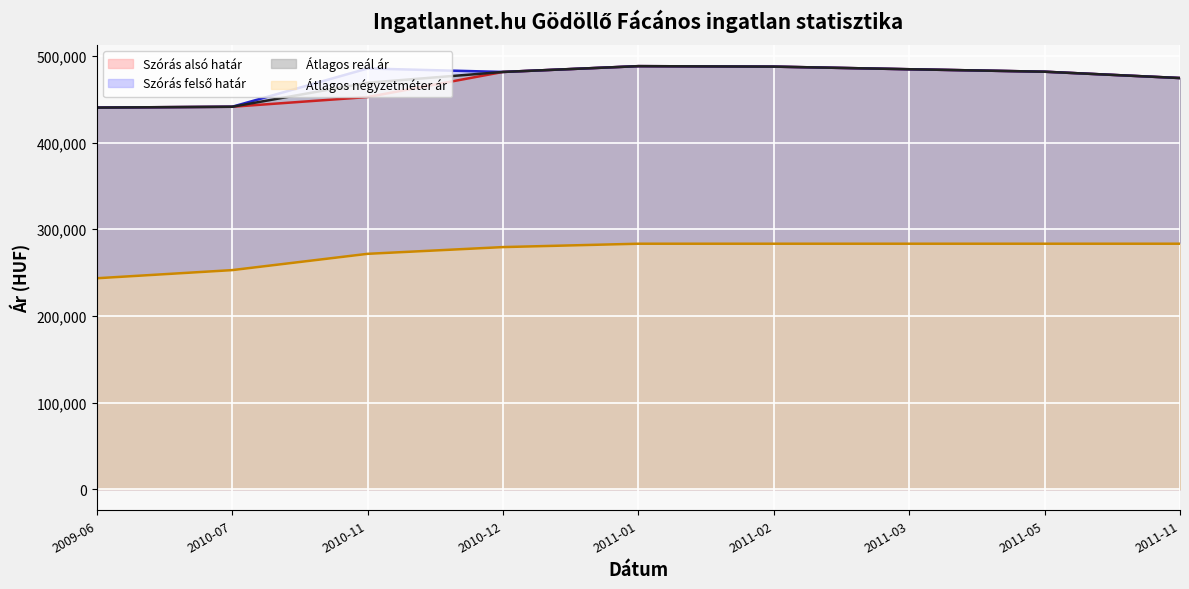

The value of Átlagos négyzetméter ár (line) at 2011-03 is 283333. True or false?

True